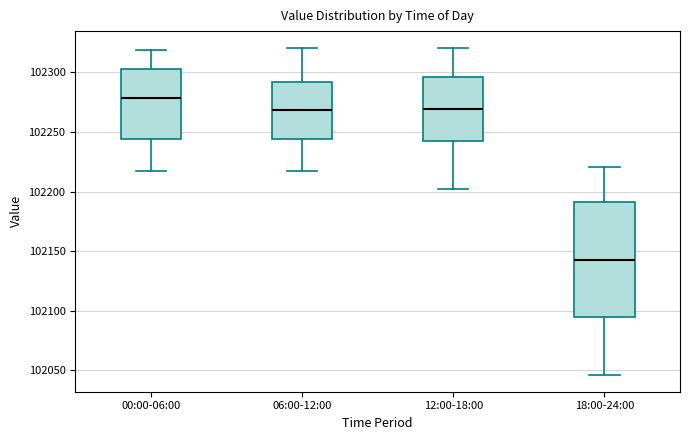

Reading left to right, read every box against the y-axis: the position of its median line, the range the box covers, and the ends of its whiskers. The values are not printed on the chart, so give them approximately, as read against the axis.

00:00-06:00: median 102280, box 102245 to 102305, whiskers 102215 to 102320
06:00-12:00: median 102270, box 102245 to 102290, whiskers 102215 to 102320
12:00-18:00: median 102270, box 102245 to 102295, whiskers 102200 to 102320
18:00-24:00: median 102145, box 102095 to 102190, whiskers 102045 to 102220